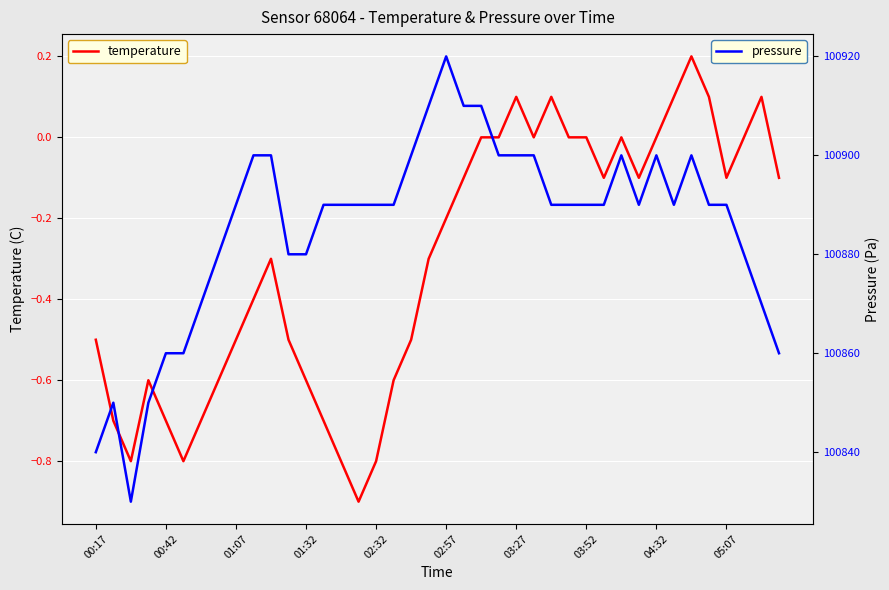

The value of temperature at 01:07 is -0.5. True or false?

True